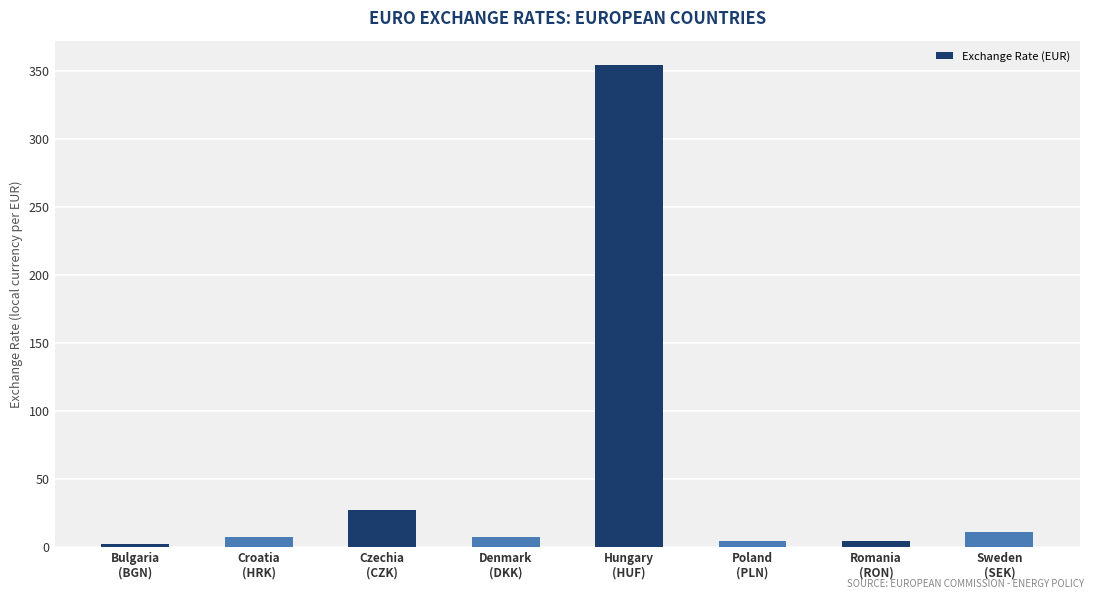

Count the number of data series in this chart.

1